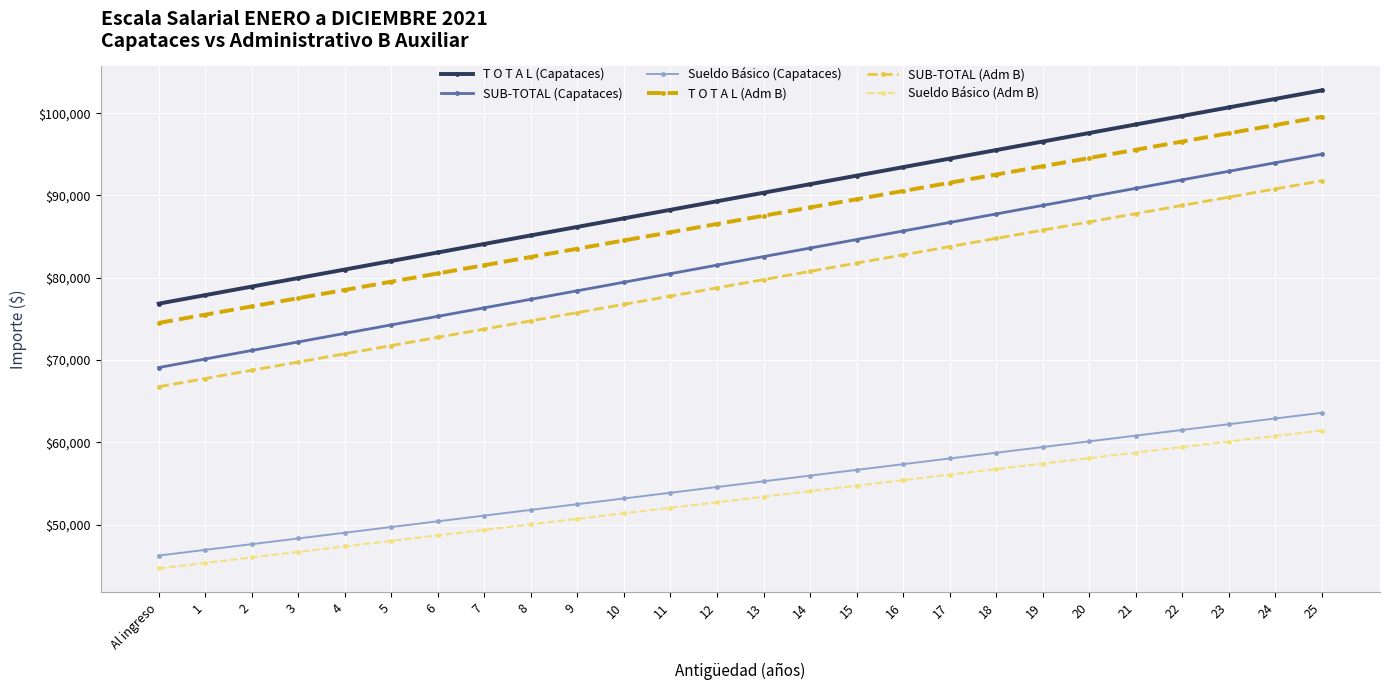

At which label does SUB-TOTAL (Adm B) reach its minimum?

Al ingreso